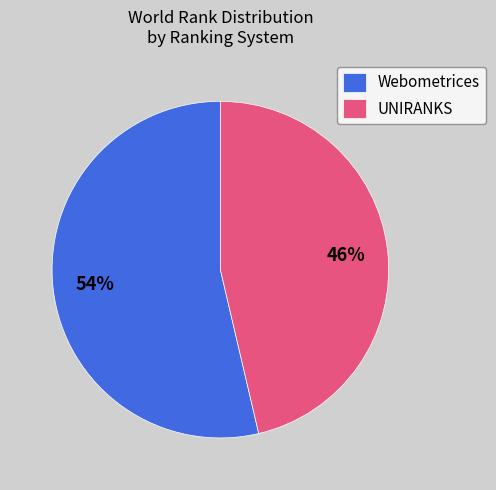

The UNIRANKS slice represents 46% of the pie. True or false?

True